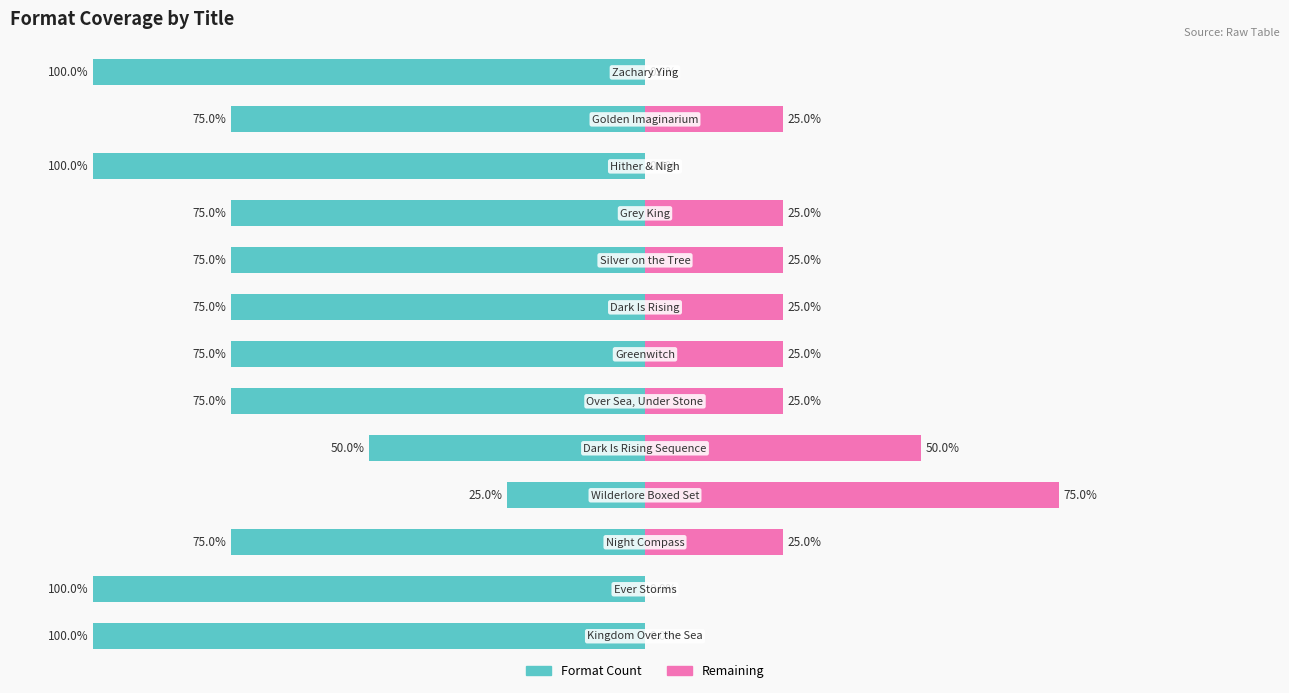

Reading left to right, list all the values displayed in this chart.

Format Count: 0=-100	1=-100	2=-75	3=-25	4=-50	5=-75	6=-75	7=-75	8=-75	9=-75	10=-100	11=-75	12=-100
Remaining: 0=0	1=0	2=25	3=75	4=50	5=25	6=25	7=25	8=25	9=25	10=0	11=25	12=0